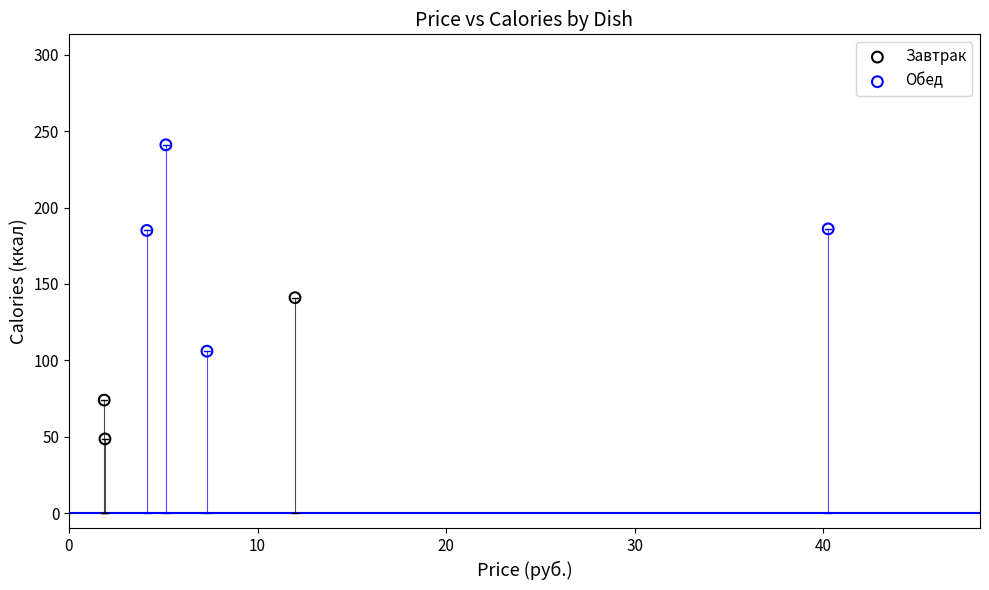

Which series contains the highest Y value?

Обед